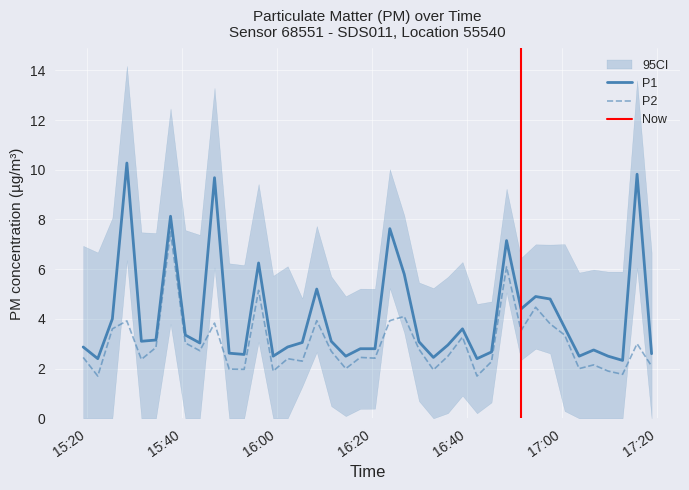

What is the minimum value for P2?

1.7